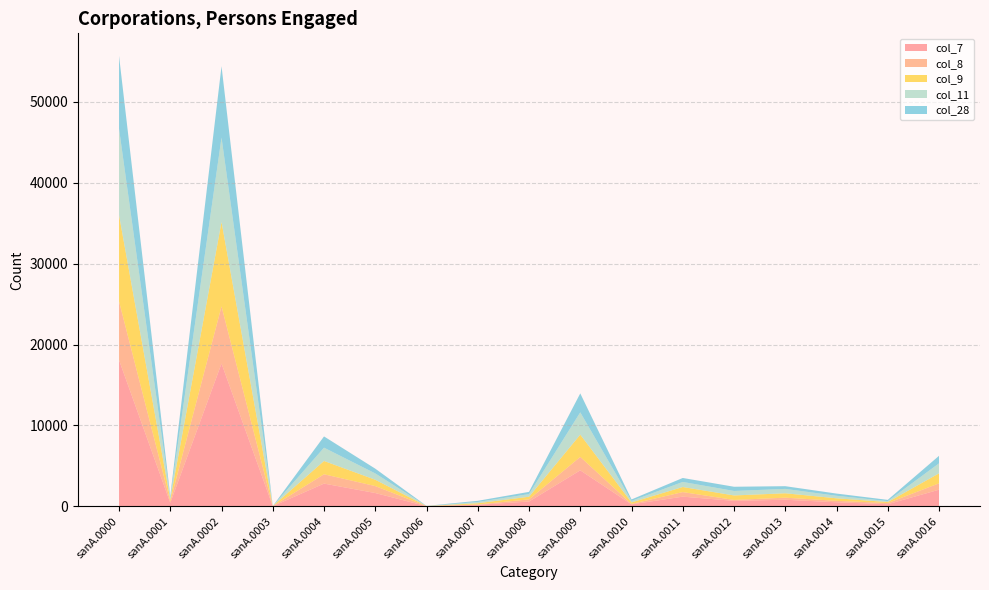

Reading left to right, transcribe all the data shown in this chart.

col_7: sanA.0000=18092	sanA.0001=429	sanA.0002=17663	sanA.0003=17	sanA.0004=2814	sanA.0005=1648	sanA.0006=20	sanA.0007=192	sanA.0008=596	sanA.0009=4454	sanA.0010=246	sanA.0011=1199	sanA.0012=680	sanA.0013=818	sanA.0014=503	sanA.0015=265	sanA.0016=2057
col_8: sanA.0000=7257	sanA.0001=194	sanA.0002=7063	sanA.0003=15	sanA.0004=1152	sanA.0005=860	sanA.0006=11	sanA.0007=38	sanA.0008=267	sanA.0009=1657	sanA.0010=51	sanA.0011=566	sanA.0012=114	sanA.0013=256	sanA.0014=182	sanA.0015=144	sanA.0016=789
col_9: sanA.0000=10669	sanA.0001=235	sanA.0002=10434	sanA.0003=2	sanA.0004=1645	sanA.0005=781	sanA.0006=9	sanA.0007=154	sanA.0008=326	sanA.0009=2756	sanA.0010=188	sanA.0011=627	sanA.0012=554	sanA.0013=542	sanA.0014=312	sanA.0015=119	sanA.0016=1234
col_11: sanA.0000=10669	sanA.0001=235	sanA.0002=10434	sanA.0003=2	sanA.0004=1645	sanA.0005=781	sanA.0006=9	sanA.0007=154	sanA.0008=326	sanA.0009=2756	sanA.0010=188	sanA.0011=627	sanA.0012=554	sanA.0013=542	sanA.0014=312	sanA.0015=119	sanA.0016=1234
col_28: sanA.0000=9017	sanA.0001=189	sanA.0002=8828	sanA.0003=2	sanA.0004=1391	sanA.0005=591	sanA.0006=11	sanA.0007=149	sanA.0008=276	sanA.0009=2344	sanA.0010=181	sanA.0011=490	sanA.0012=522	sanA.0013=336	sanA.0014=272	sanA.0015=155	sanA.0016=932